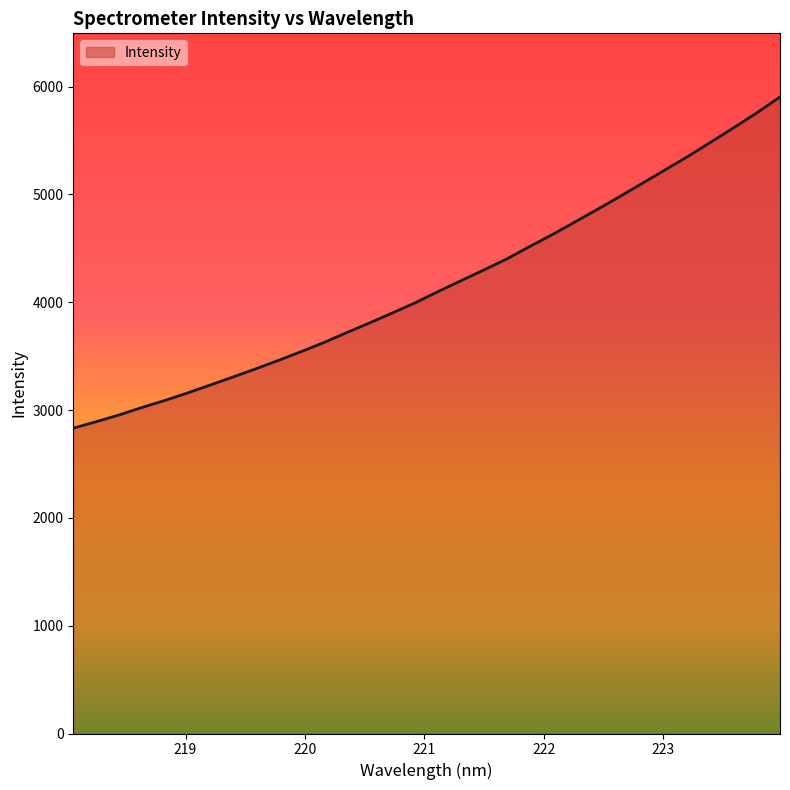

Does the chart have visible grid lines?

No